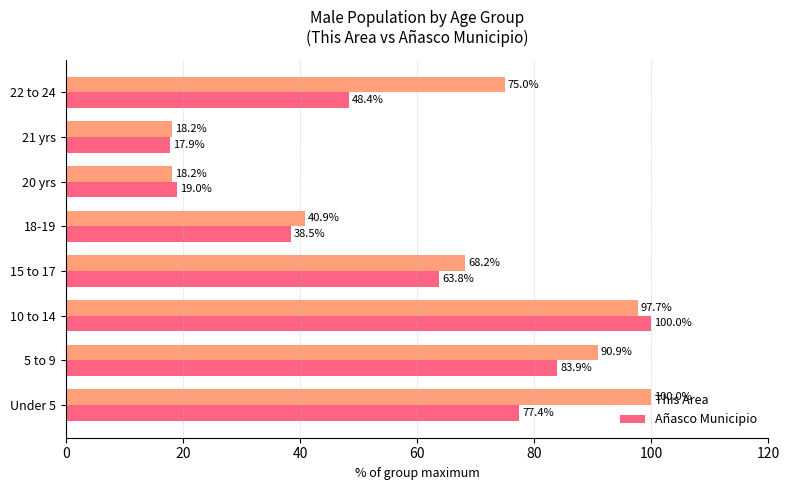

What value does the Añasco Municipio series have at 21 yrs?

17.9